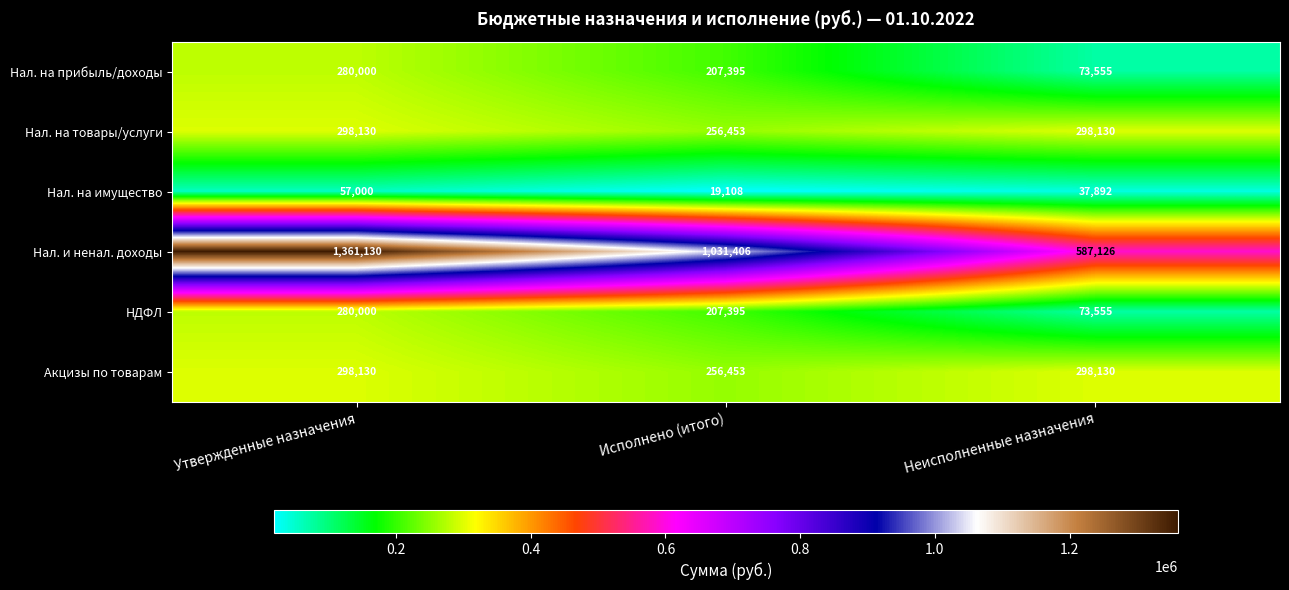

What is the difference between the highest and lowest values at Утвержденные назначения?

1304130